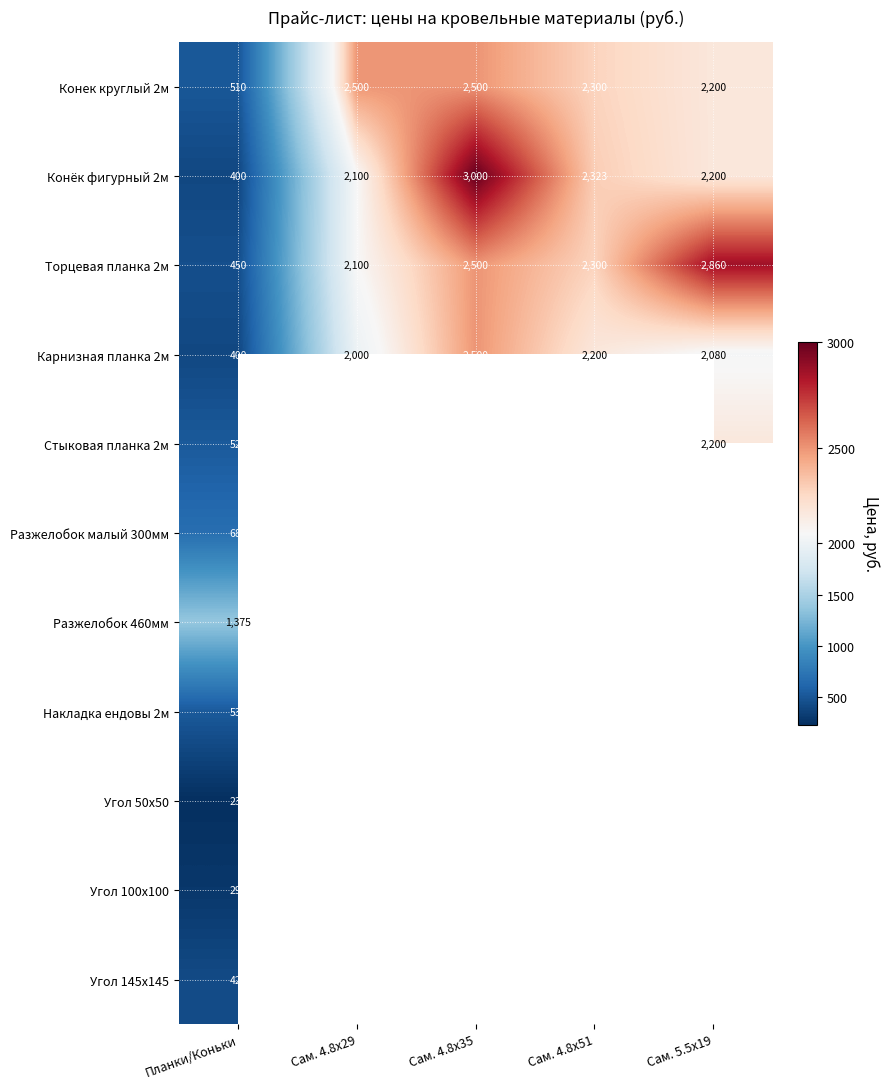

What is the average value of the Конёк фигурный 2м series?

2005